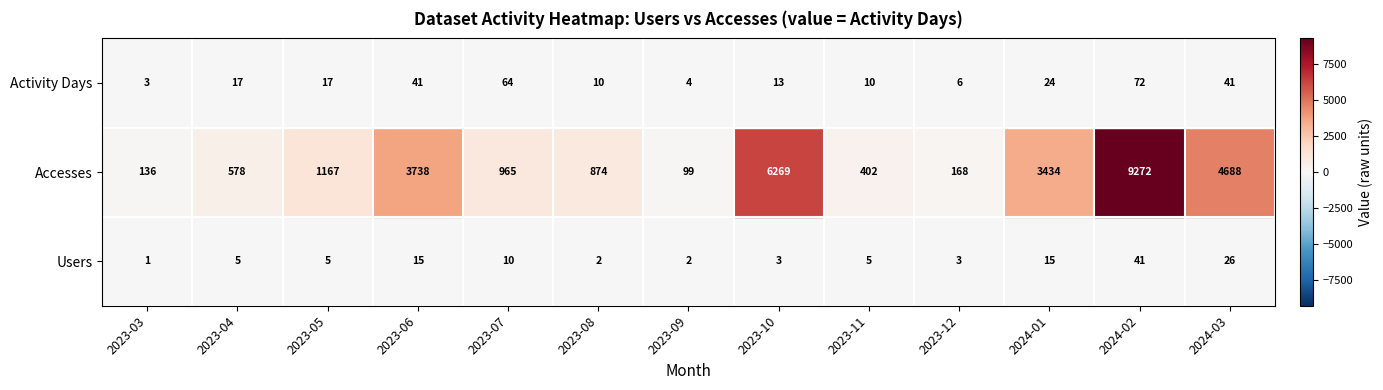

At which label is Users closest to 21?

2024-03